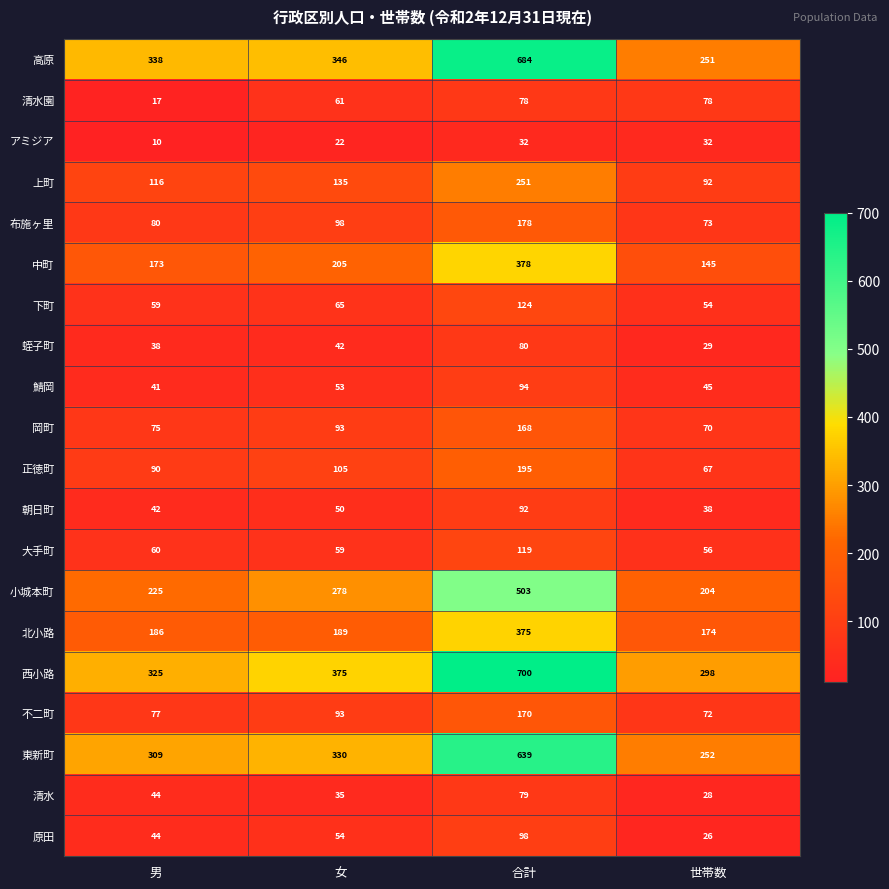

What is the spread (max minus min) of values at 男?

328